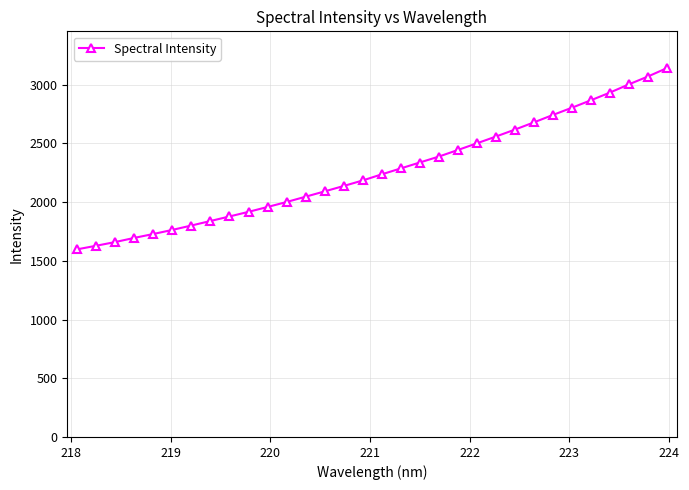

What is the value of the 3rd point from the left?

1659.7